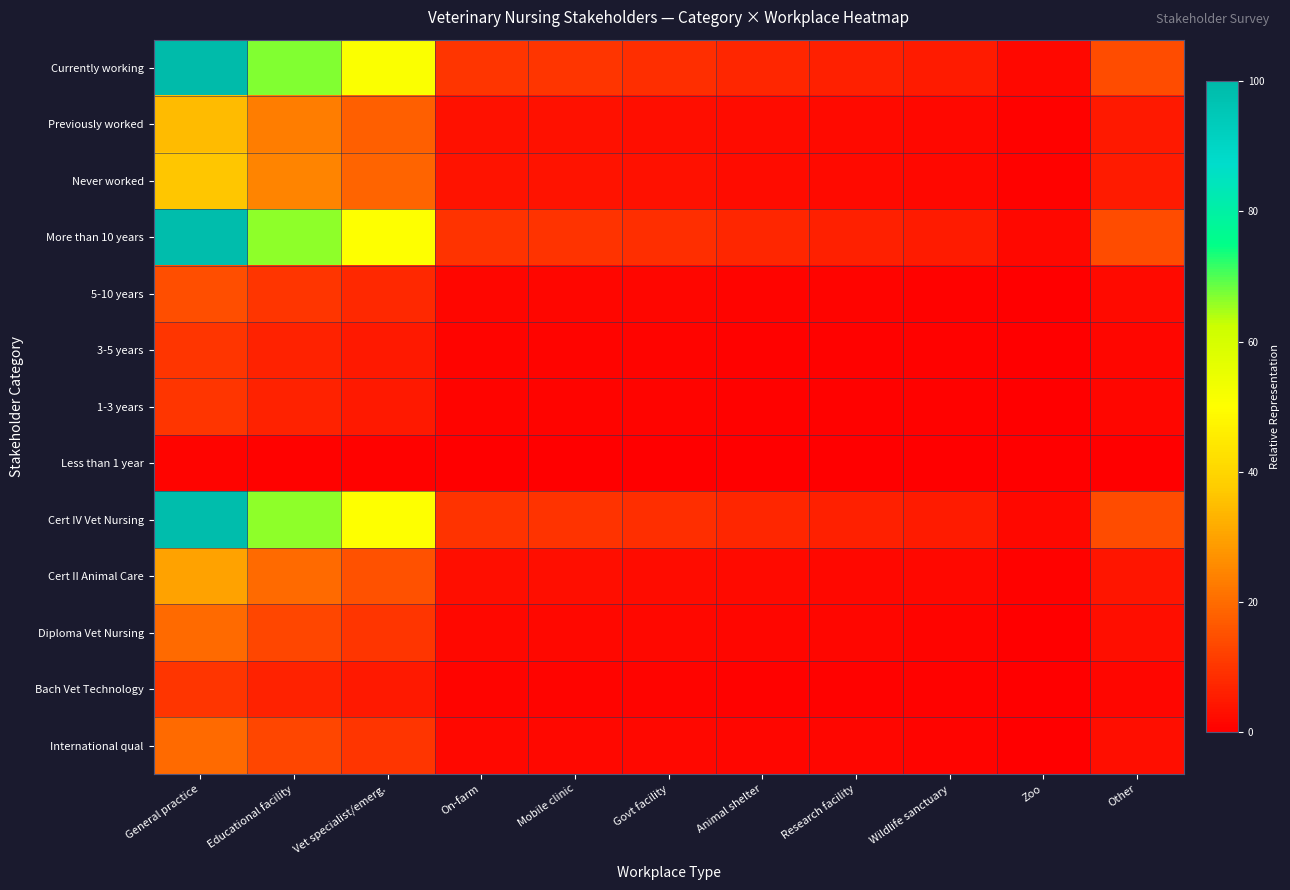

Which series has the largest total across all categories?

Currently working